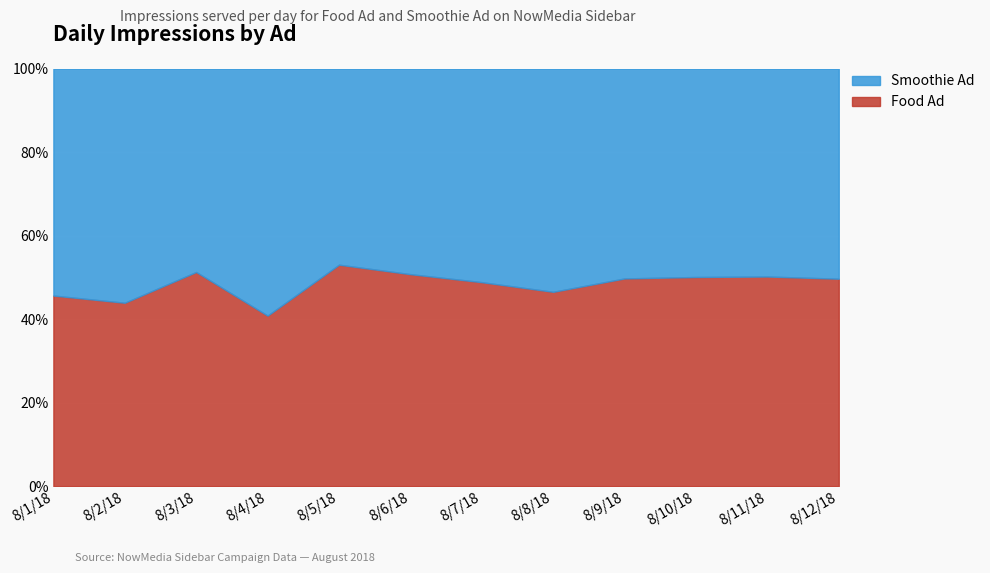

Reading left to right, extract all data points from this chart.

Food Ad: 8/1/18=232	8/2/18=341	8/3/18=488	8/4/18=123	8/5/18=182	8/6/18=865	8/7/18=390	8/8/18=447	8/9/18=3027	8/10/18=2696	8/11/18=2108	8/12/18=1985
Smoothie Ad: 8/1/18=276	8/2/18=435	8/3/18=463	8/4/18=178	8/5/18=161	8/6/18=838	8/7/18=408	8/8/18=513	8/9/18=3055	8/10/18=2684	8/11/18=2089	8/12/18=2009